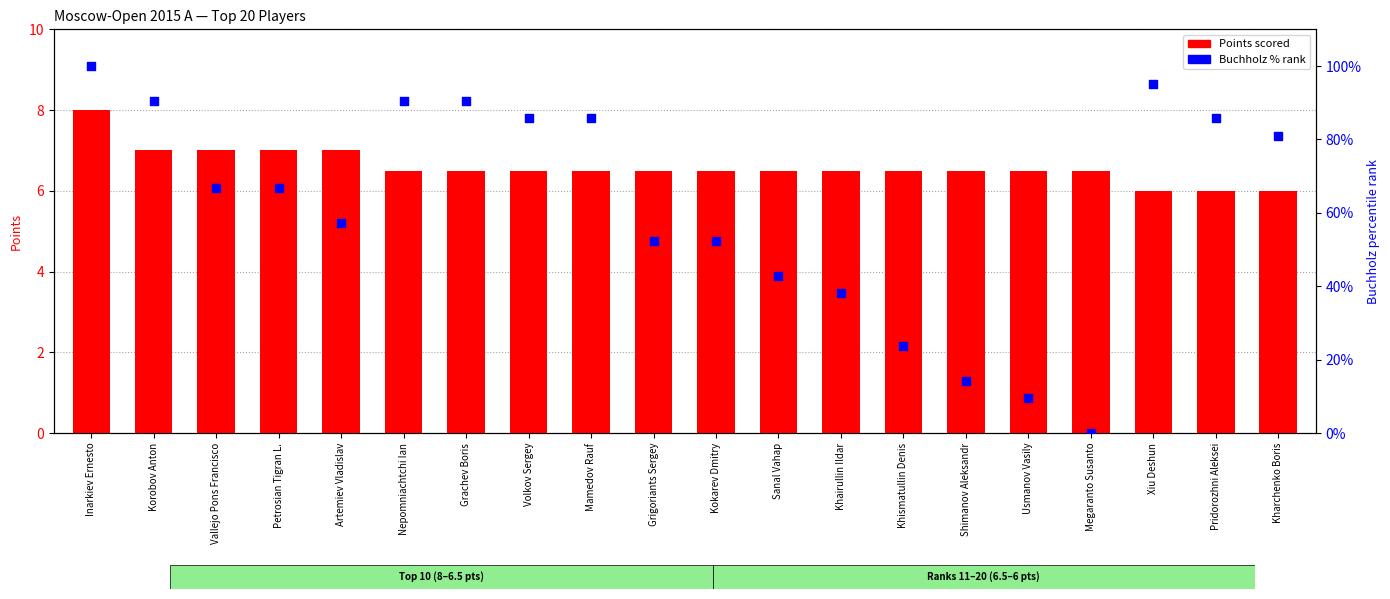

Which series reaches the minimum Y coordinate?

Buchholz % rank